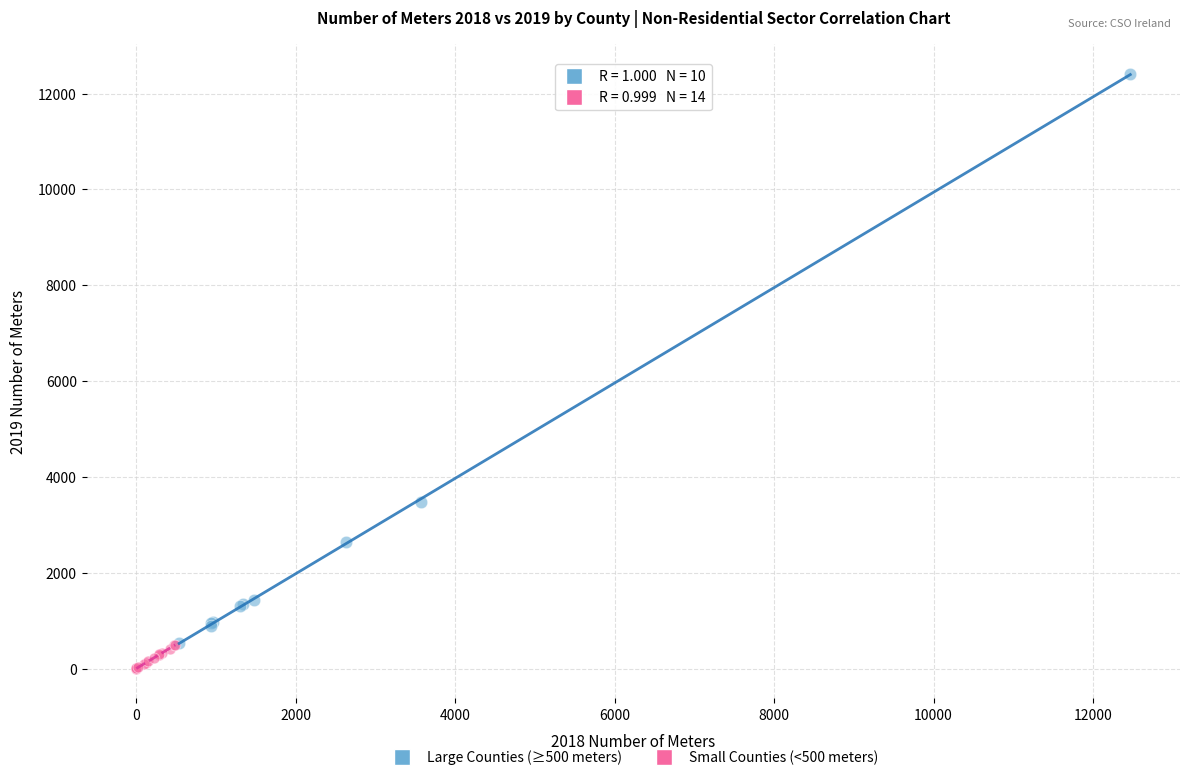

What are all the series names shown in the legend?

Large Counties (≥500 meters), Small Counties (<500 meters)